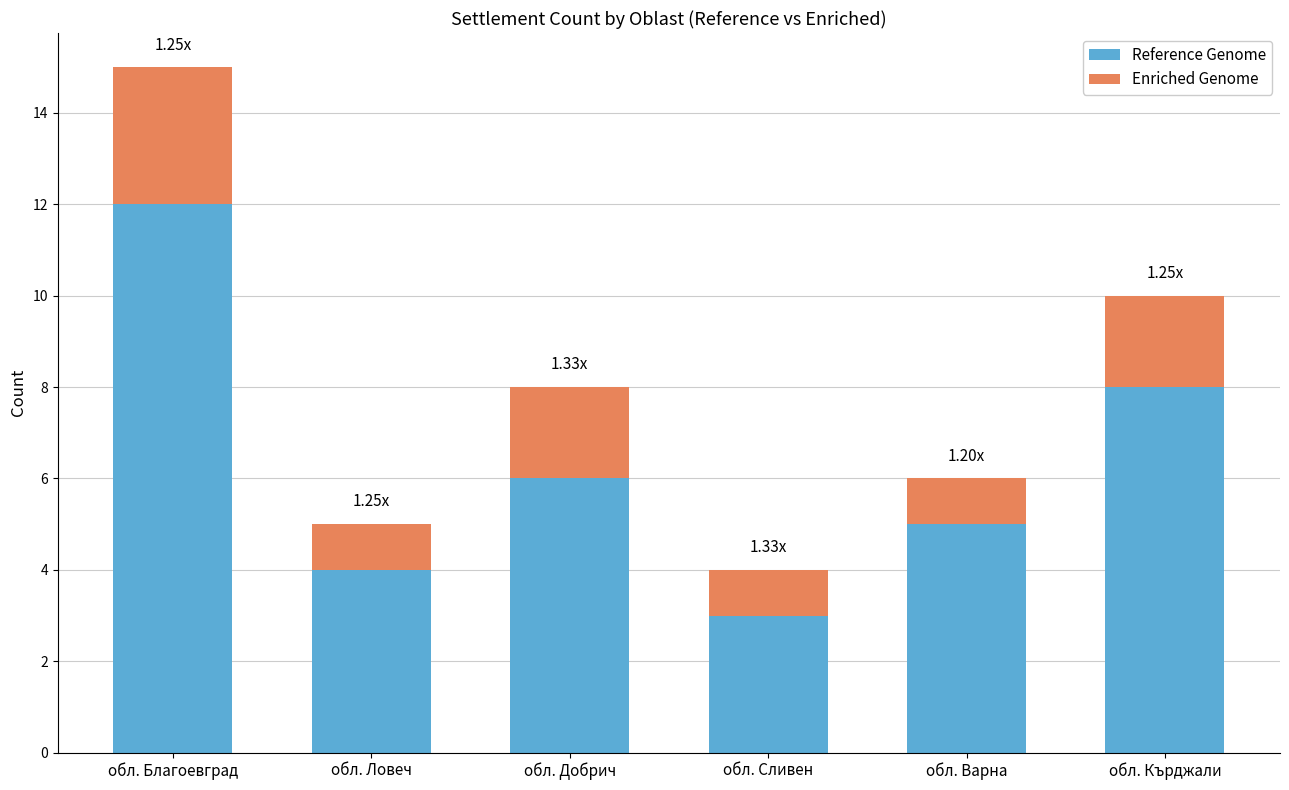

At which category is the sum across all series the highest?

обл. Благоевград